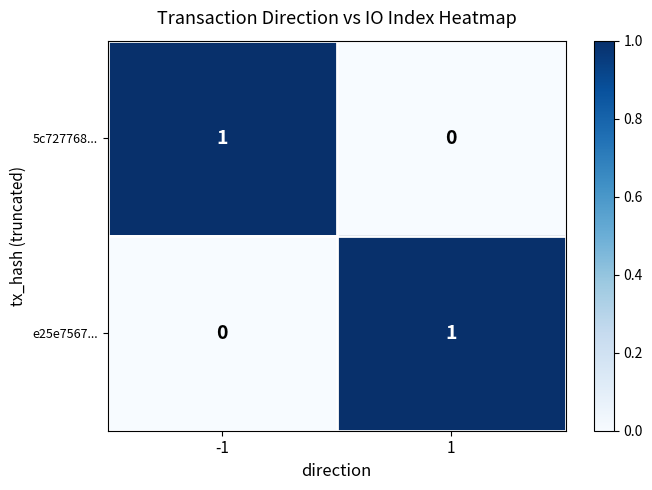

The 5c727768... series shows 0 at 1. True or false?

True